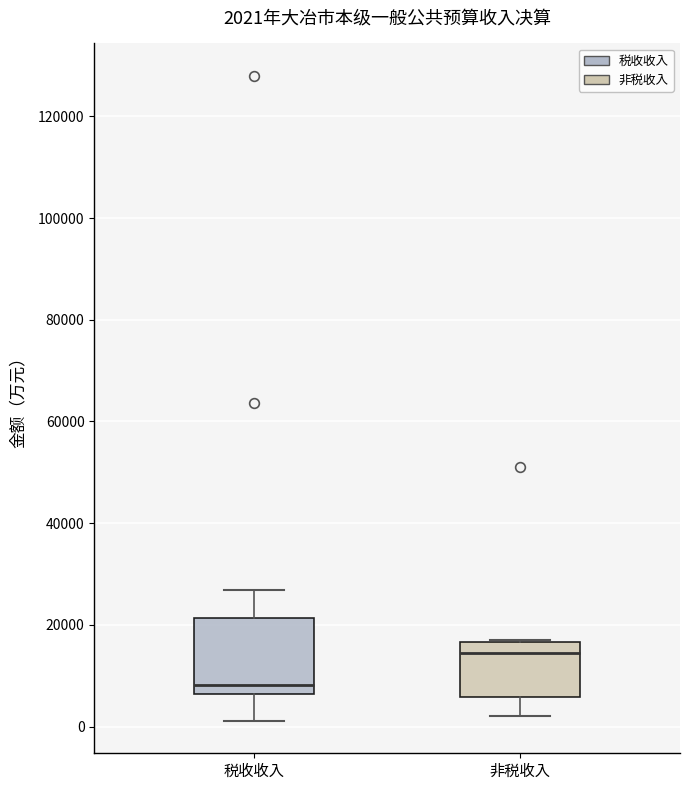

Which box's median line is the lowest?

税收收入